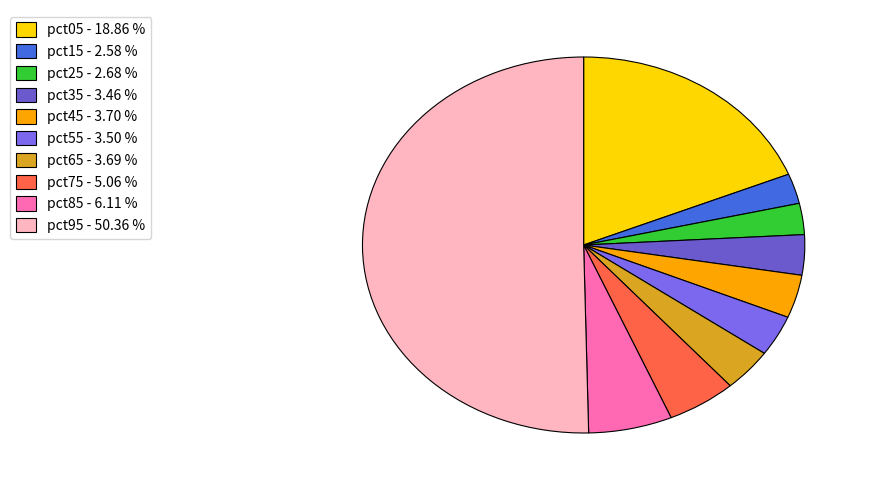

How many segments does this pie chart have?

10